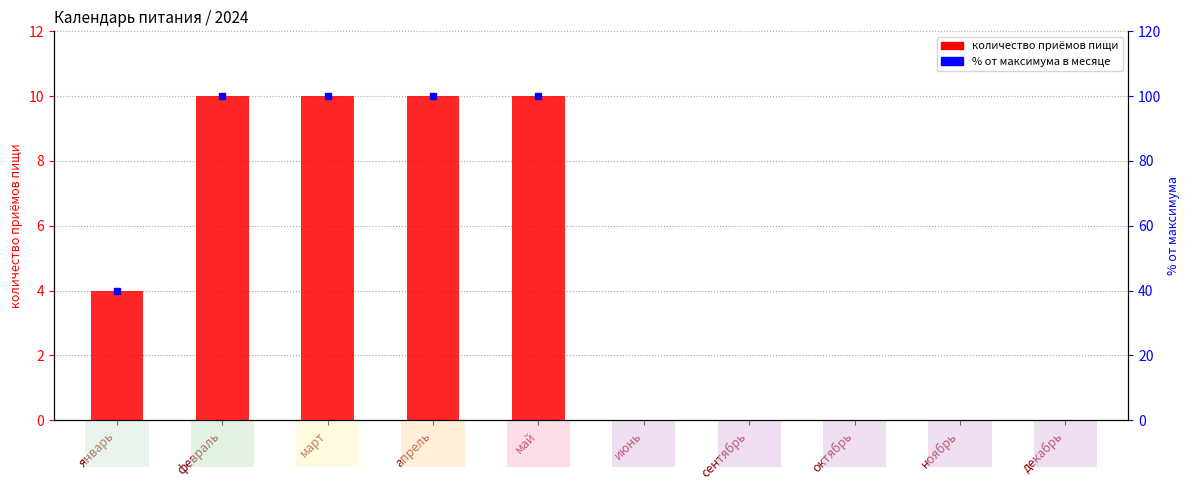

Reading right to left, extract all data points from this chart.

декабрь=0	ноябрь=0	октябрь=0	сентябрь=0	июнь=0	май=10	апрель=10	март=10	февраль=10	январь=4